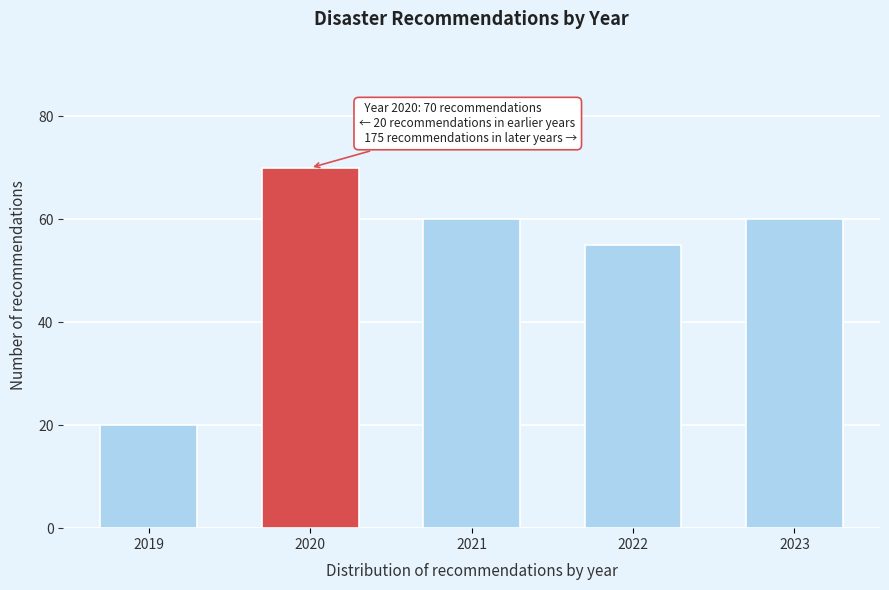

Reading left to right, extract all data points from this chart.

20	70	60	55	60